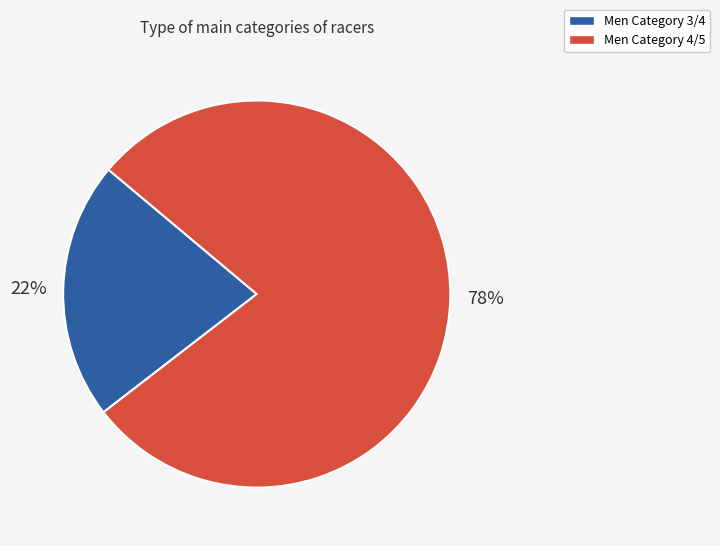

What percentage is the Men Category 4/5 slice, to the nearest percent?

78%